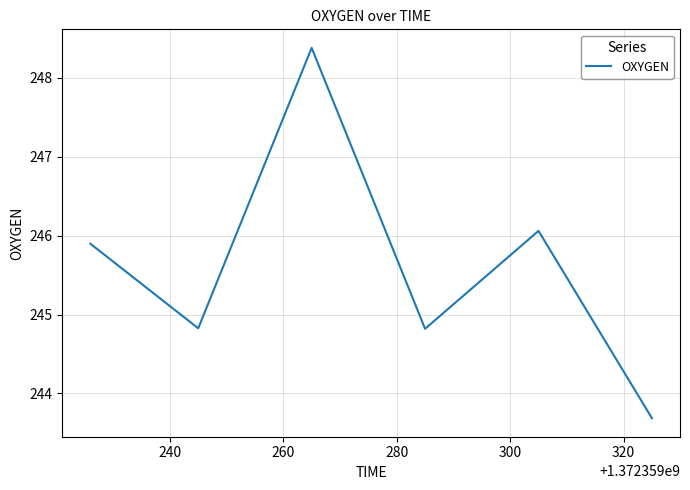

What is the average value?

245.6